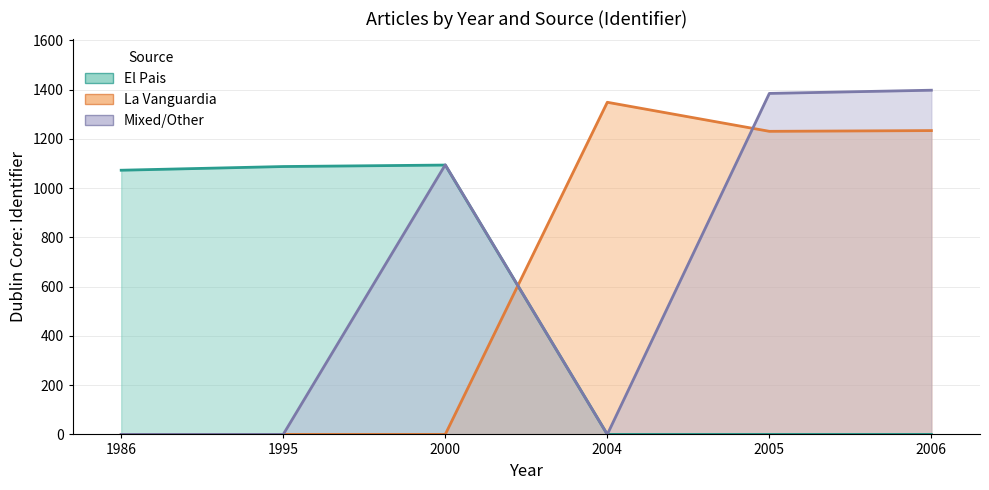

The value of Mixed/Other at 1986 is 718. True or false?

False